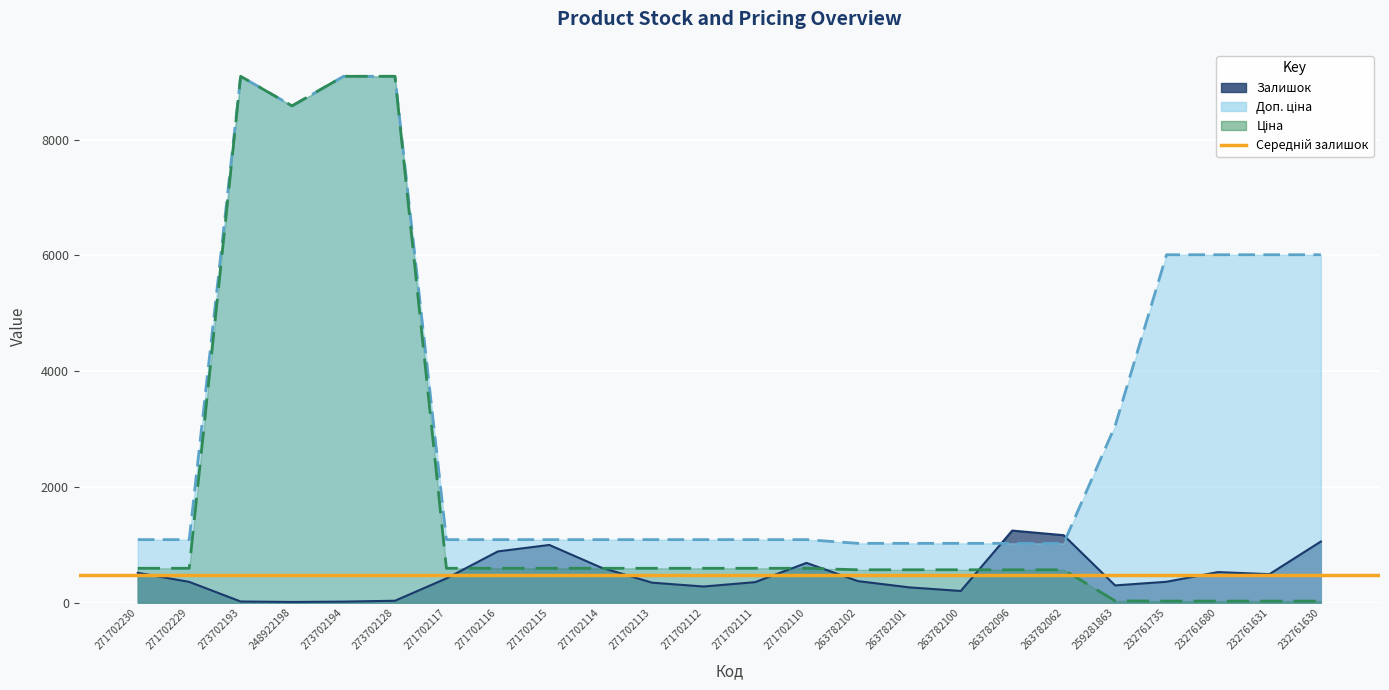

At which label does Залишок first exceed 372?

271702230